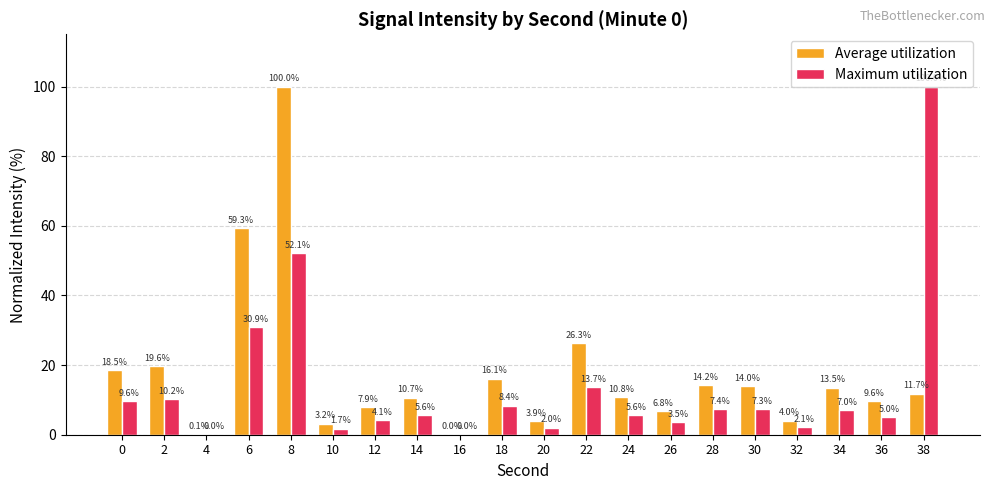

The Average utilization series shows 9.3 at 28. True or false?

False